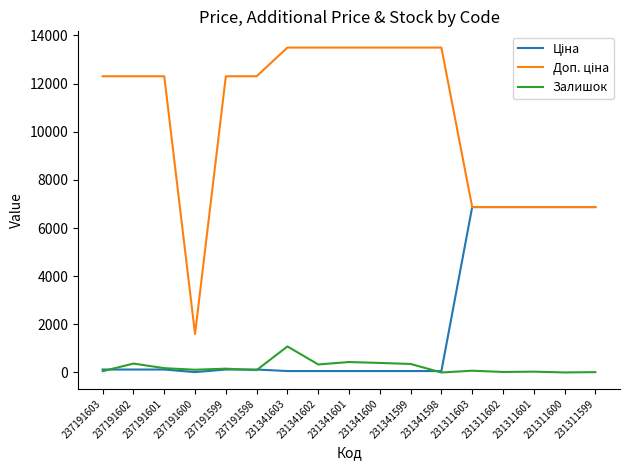

How many categories are shown in the chart?

17